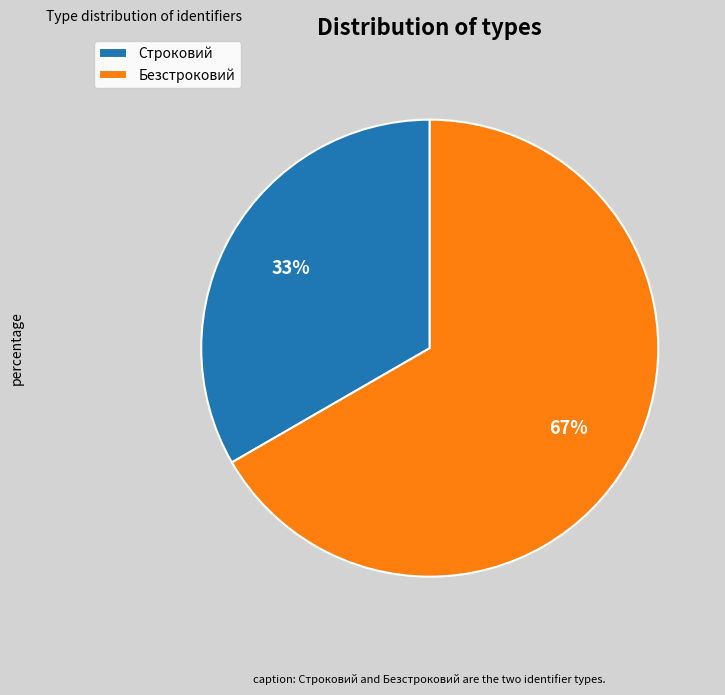

To the nearest percent, what is the combined percentage of Строковий and Безстроковий?

100%